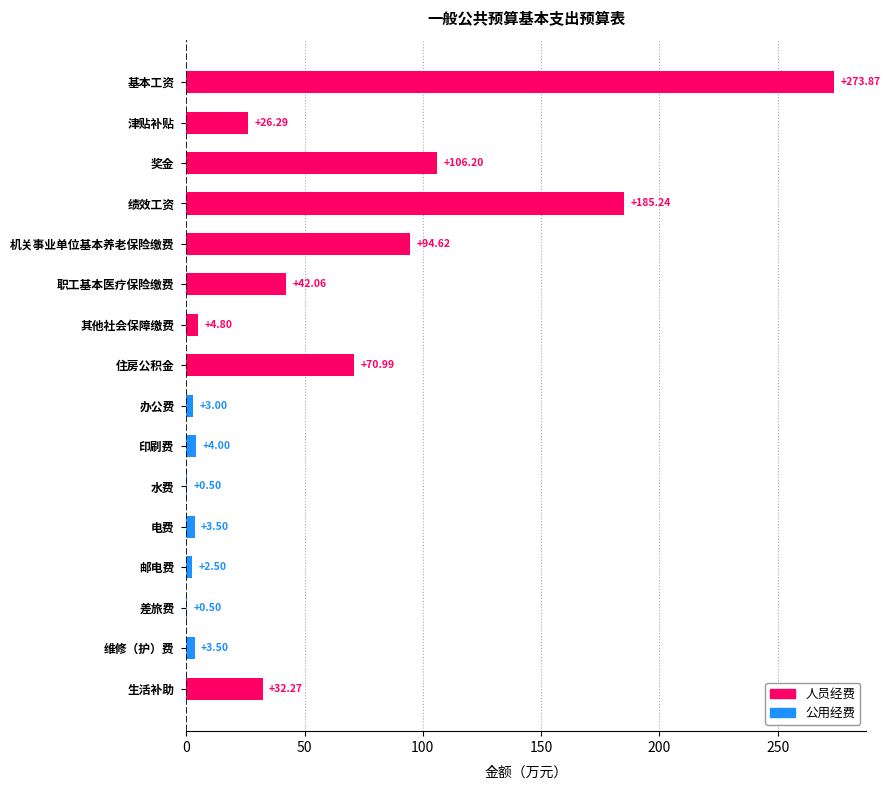

What is the maximum value shown in the chart?

273.9